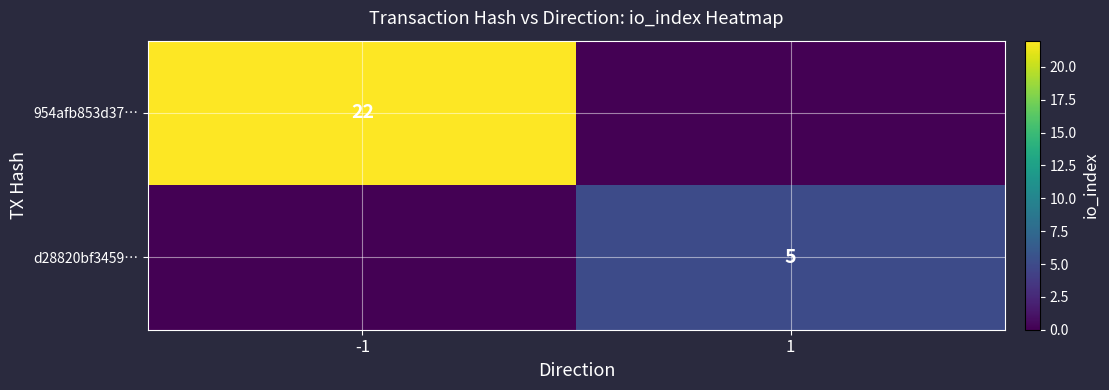

Is it true that d28820bf3459… equals 1 at 1?

False